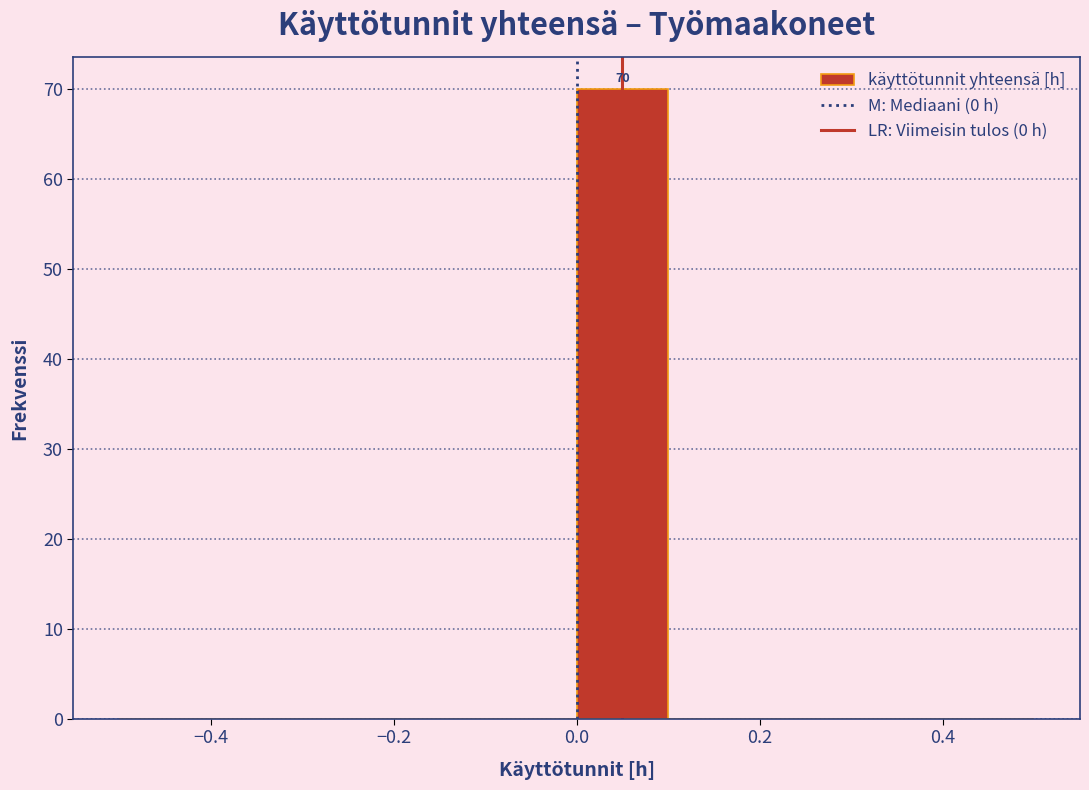

Over which range of the x-axis is the bar tallest?

0.0 to 0.1